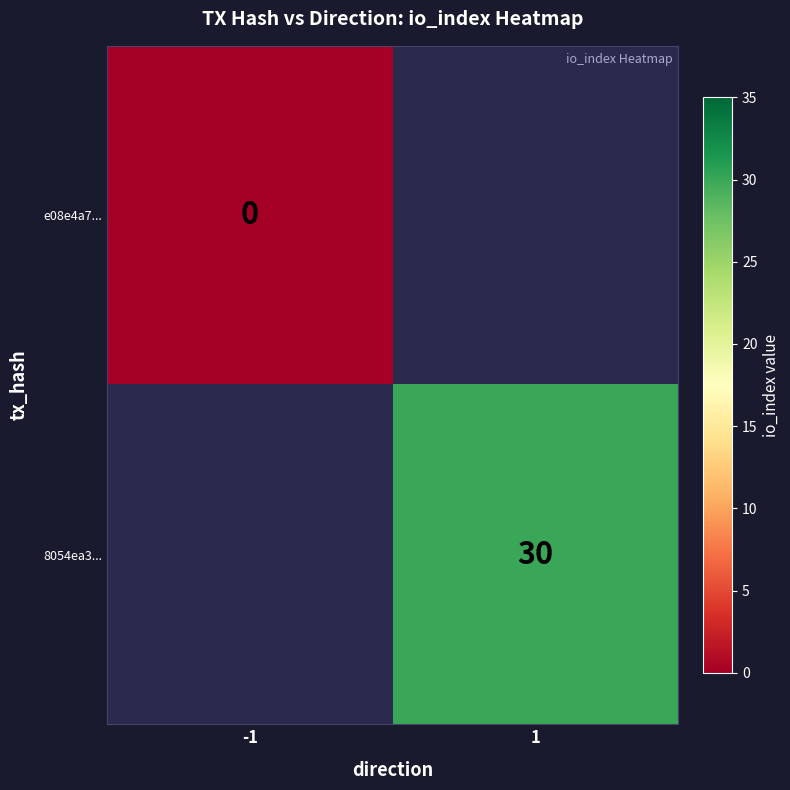

Rank the categories by 8054ea3... value from highest to lowest.

-1, 1